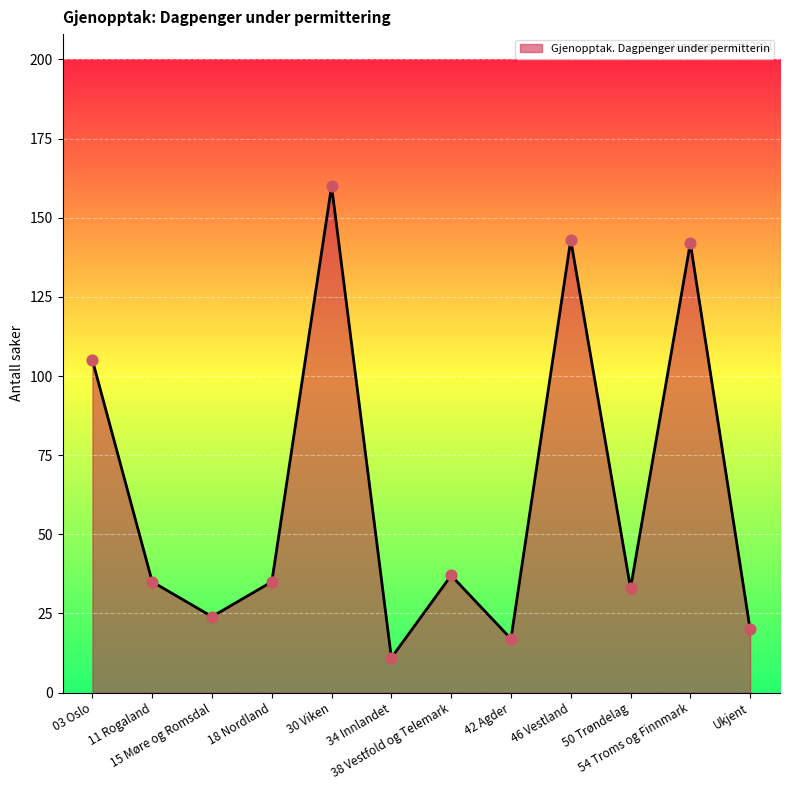

Approximately how many times larger is the value at 50 Trøndelag compared to 42 Agder?

1.9